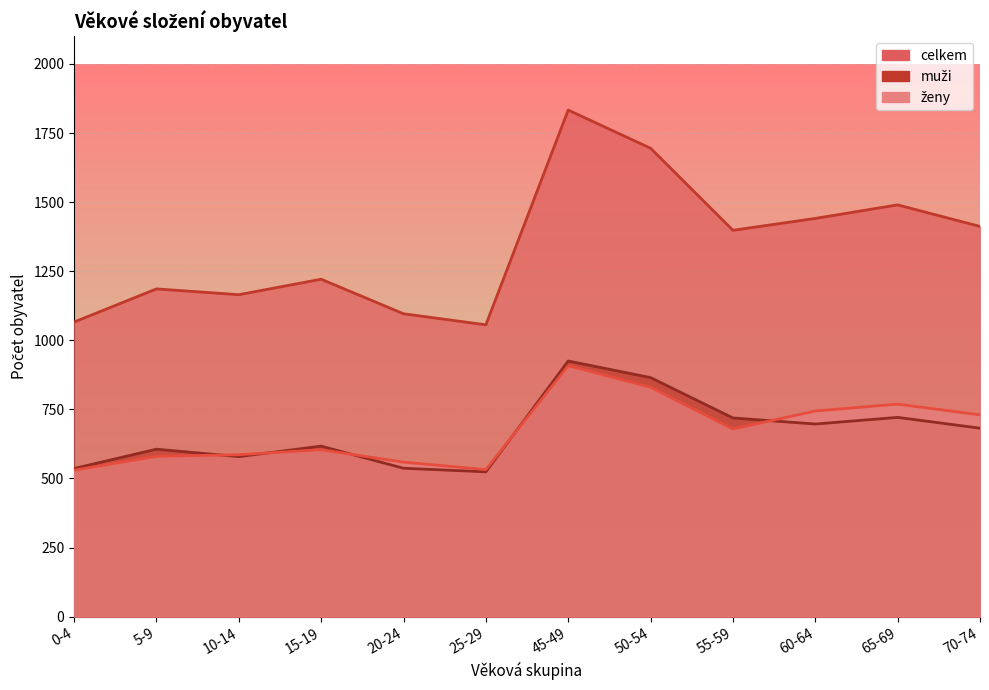

True or false: celkem and muži cross at least once.

False